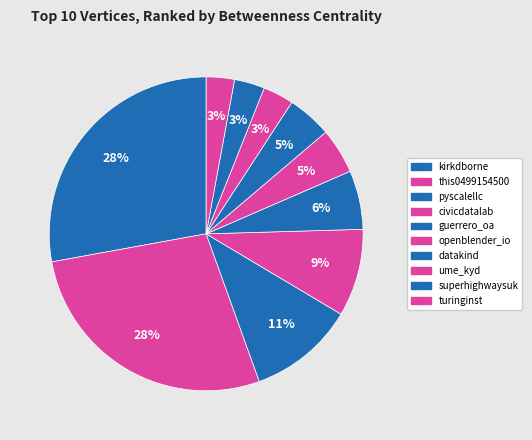

How many slices are in this pie chart?

10